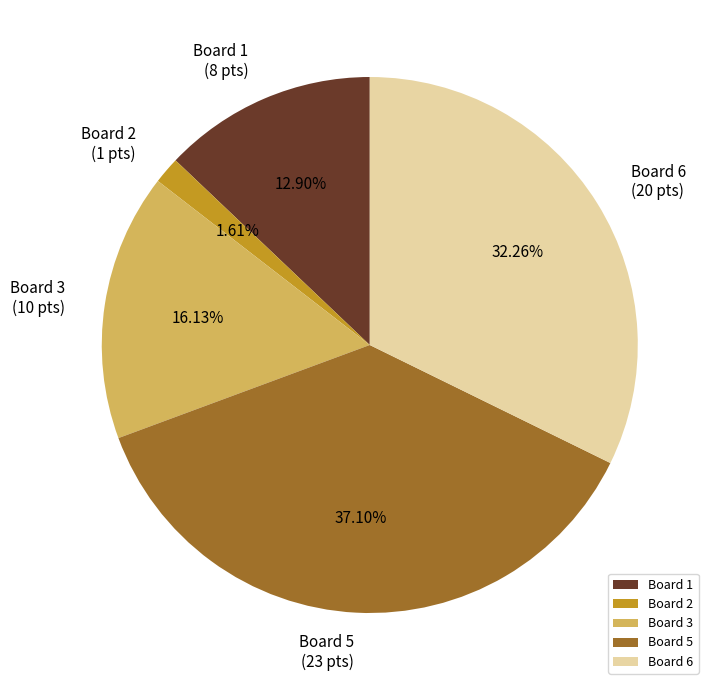

Rank the categories by value from lowest to highest.

Board 2, Board 1, Board 3, Board 6, Board 5